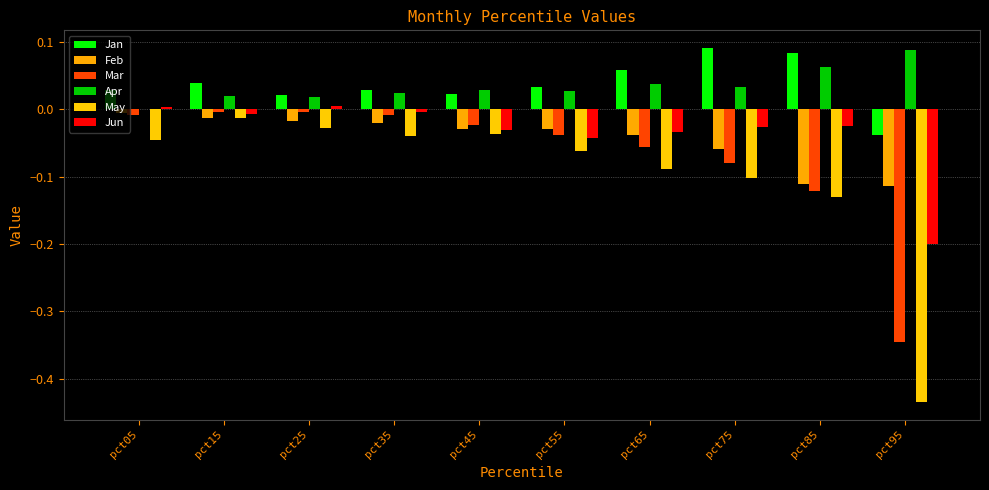

How many groups of bars are there?

10